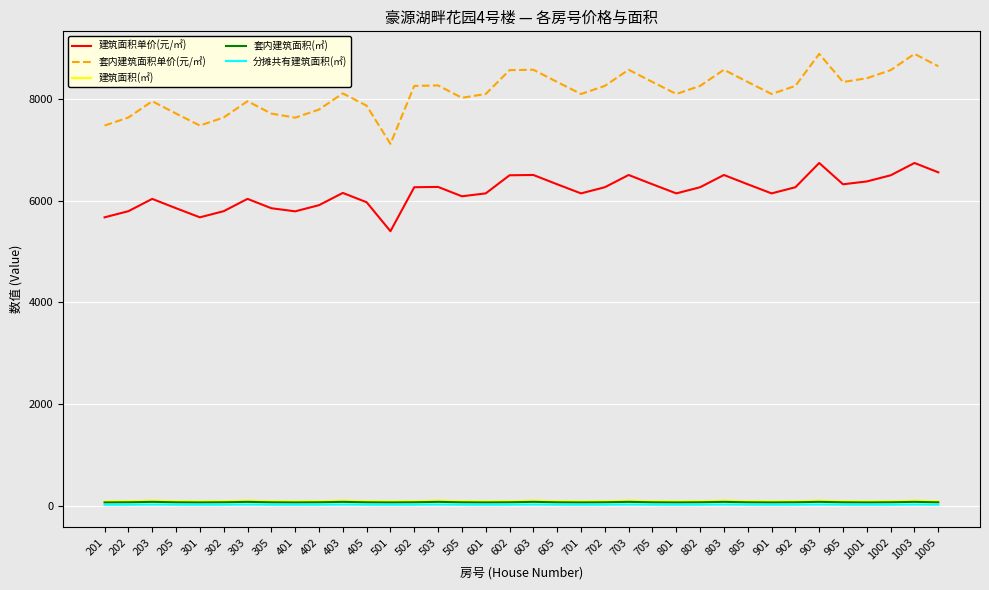

What are all the series names shown in the legend?

建筑面积单价(元/㎡), 套内建筑面积单价(元/㎡), 建筑面积(㎡), 套内建筑面积(㎡), 分摊共有建筑面积(㎡)